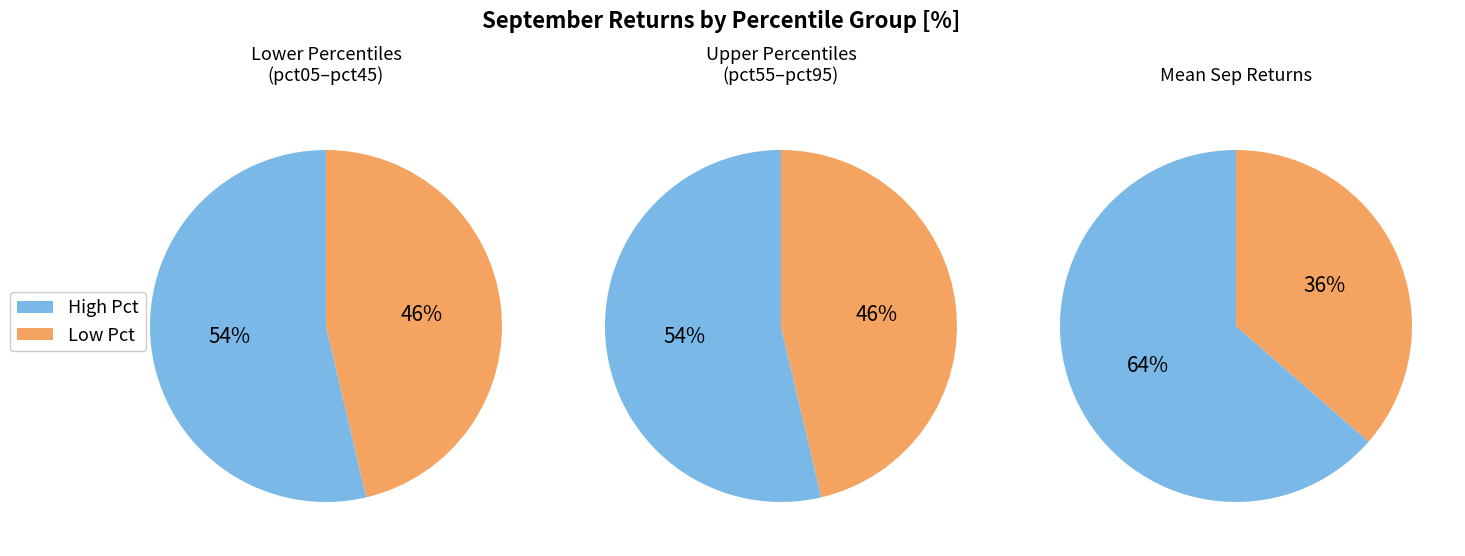

To the nearest percent, what is the difference between the pct05 and pct45 slice percentages?

8%